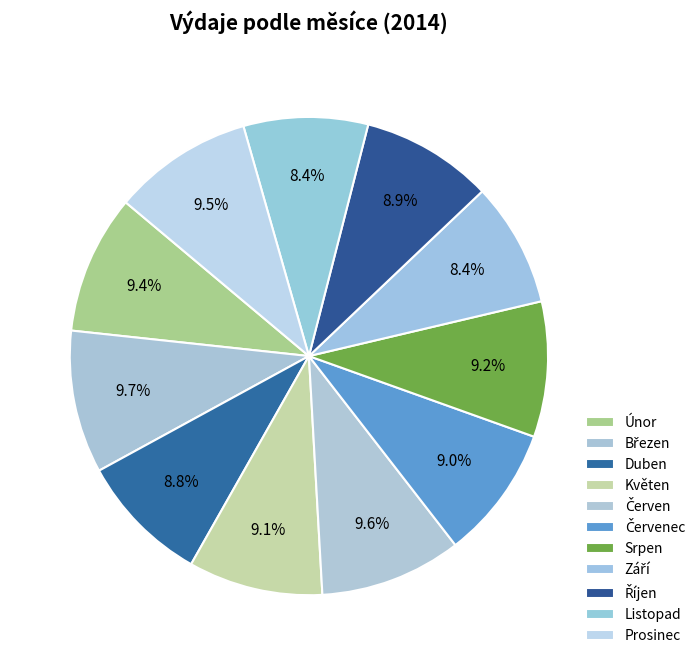

Does Září account for over 50% of the chart?

No